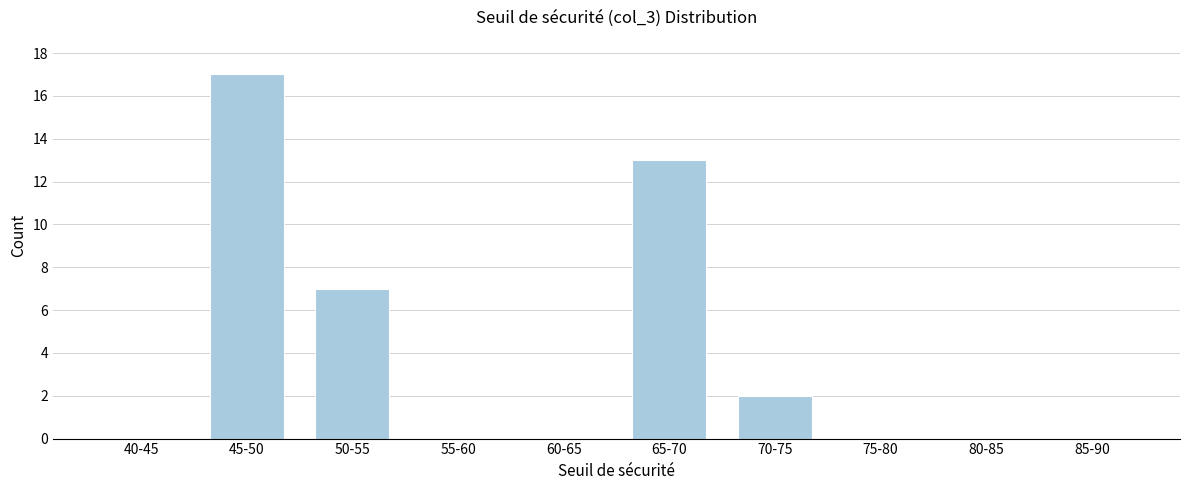

Reading left to right, what are all the values shown in this chart?

40-45=0	45-50=17	50-55=7	55-60=0	60-65=0	65-70=13	70-75=2	75-80=0	80-85=0	85-90=0